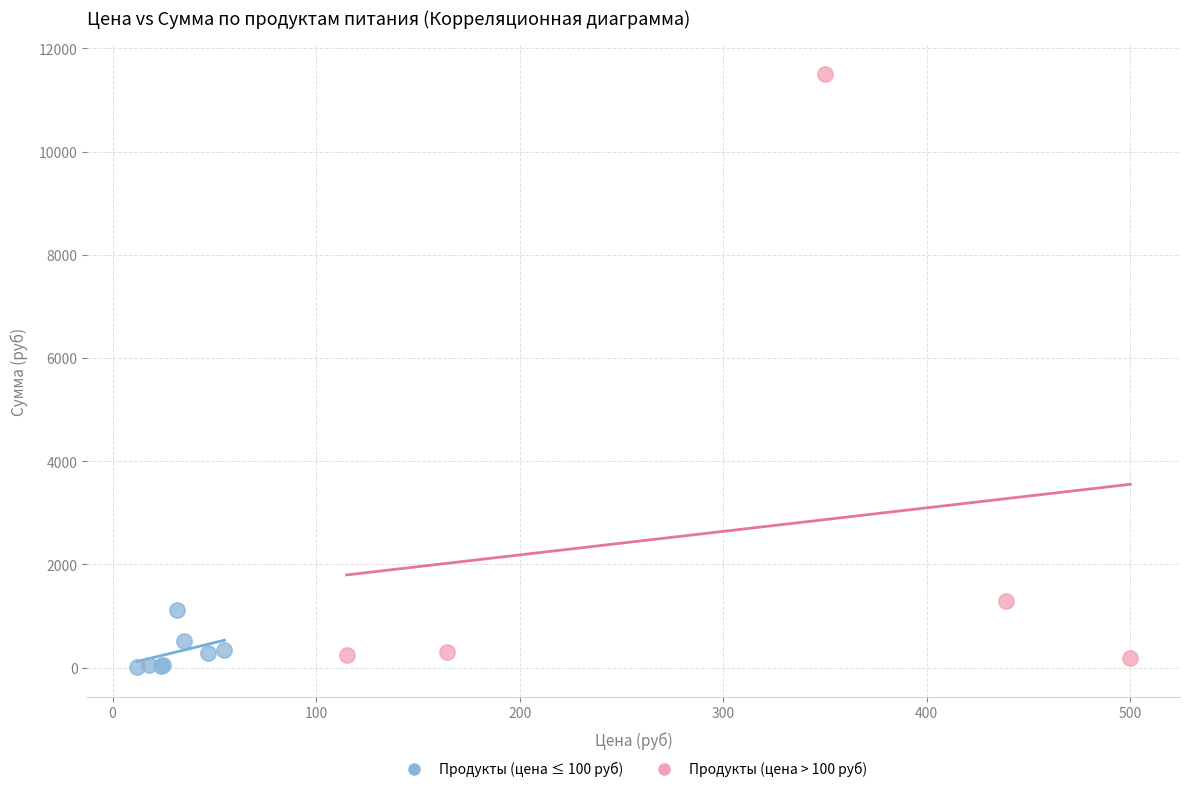

Which series contains the lowest Y value?

Продукты (цена ≤ 100 руб)